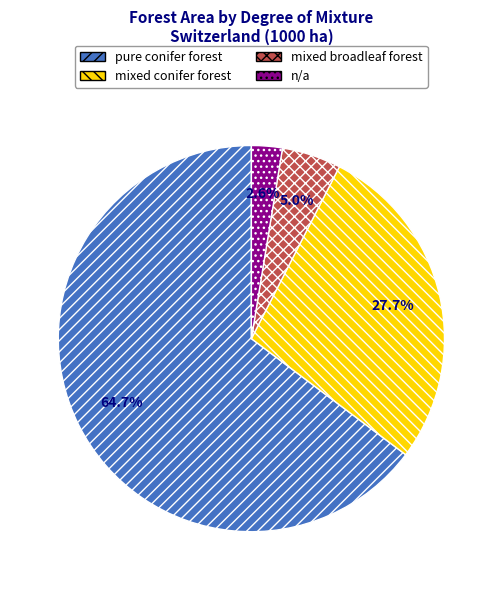

To the nearest percent, what portion does n/a represent?

3%